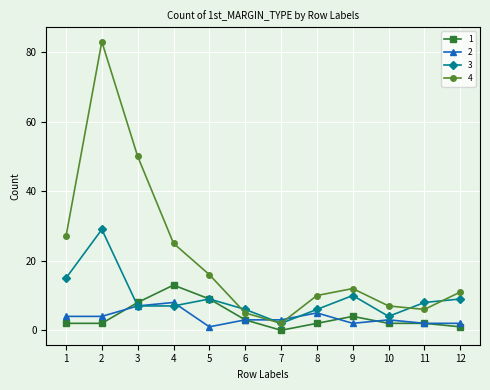

What is the value of the 2 point at the 11th from the left?

2